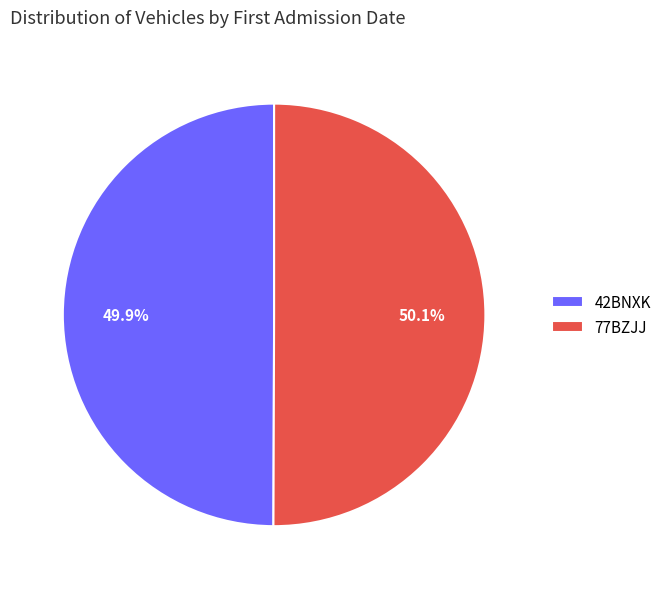

Is it true that 77BZJJ is 38% of the pie?

False